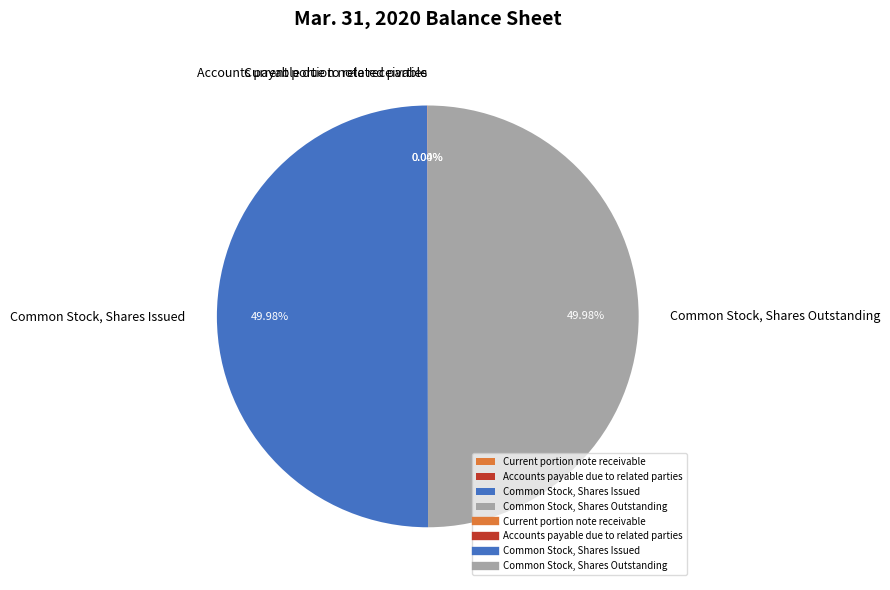

Combined, do Common Stock, Shares Issued and Common Stock, Shares Outstanding account for over 50%?

Yes